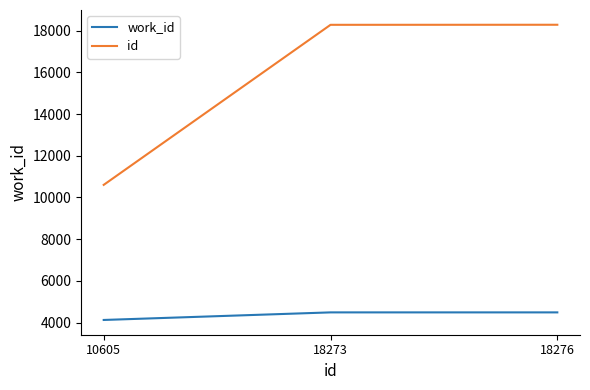

How many categories are shown in the chart?

3